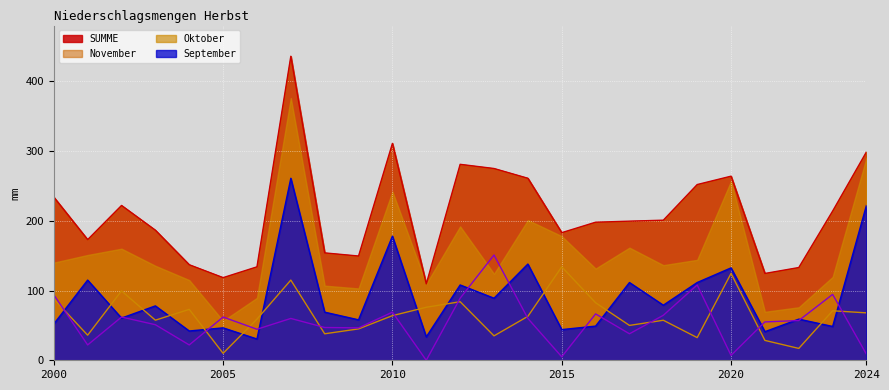

At how many categories does at least one series exceed 220?

10